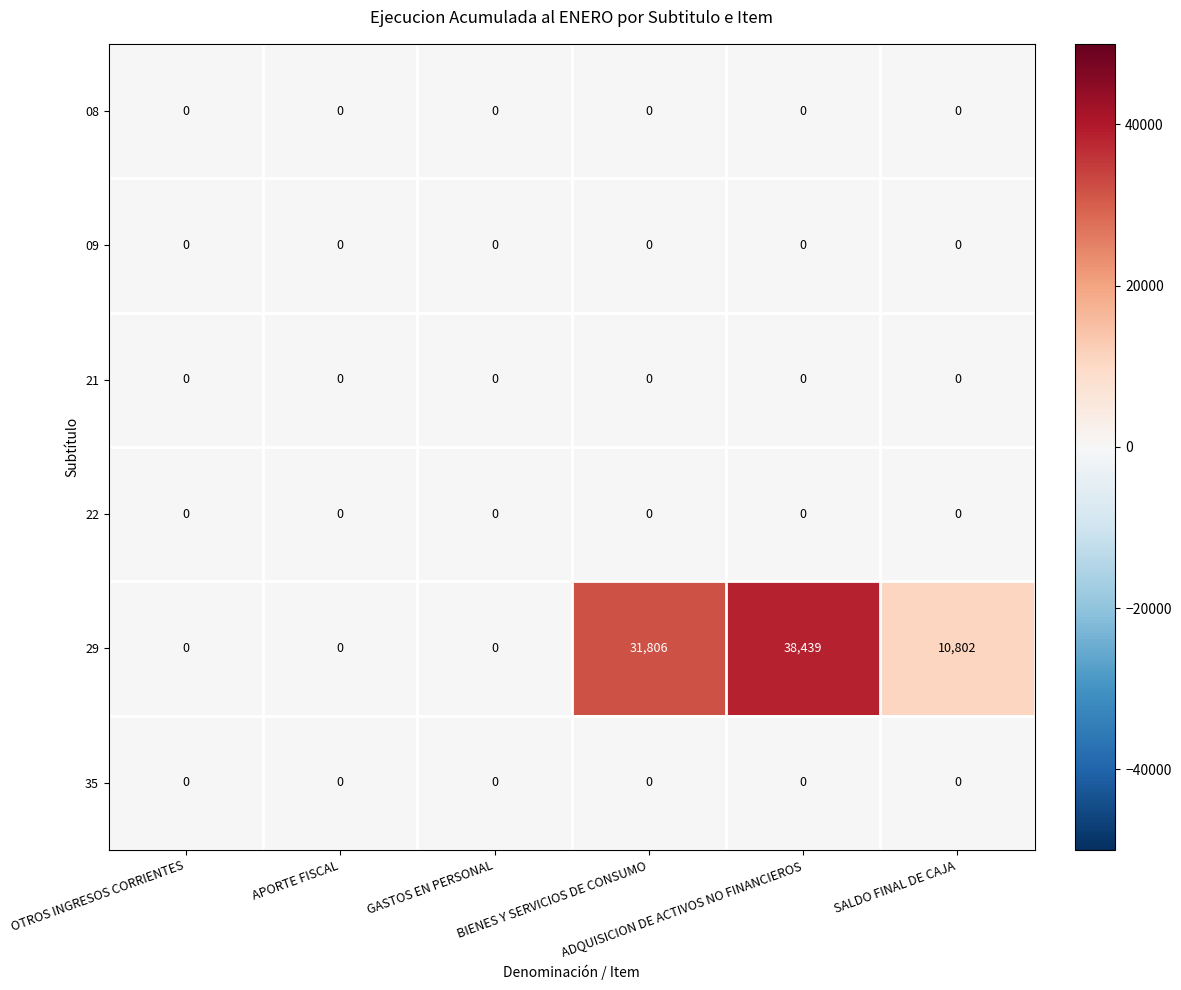

Which category has the highest value across all series?

ADQUISICION DE ACTIVOS NO FINANCIEROS